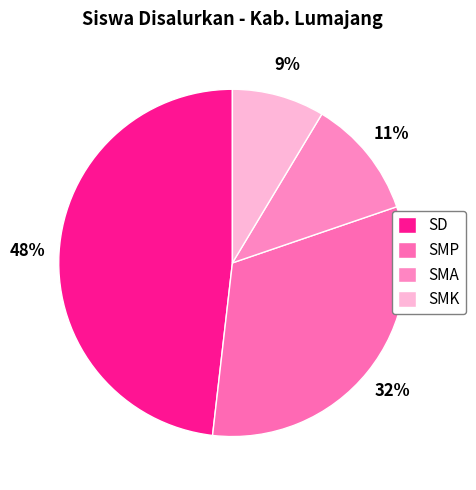

How many segments does this pie chart have?

4